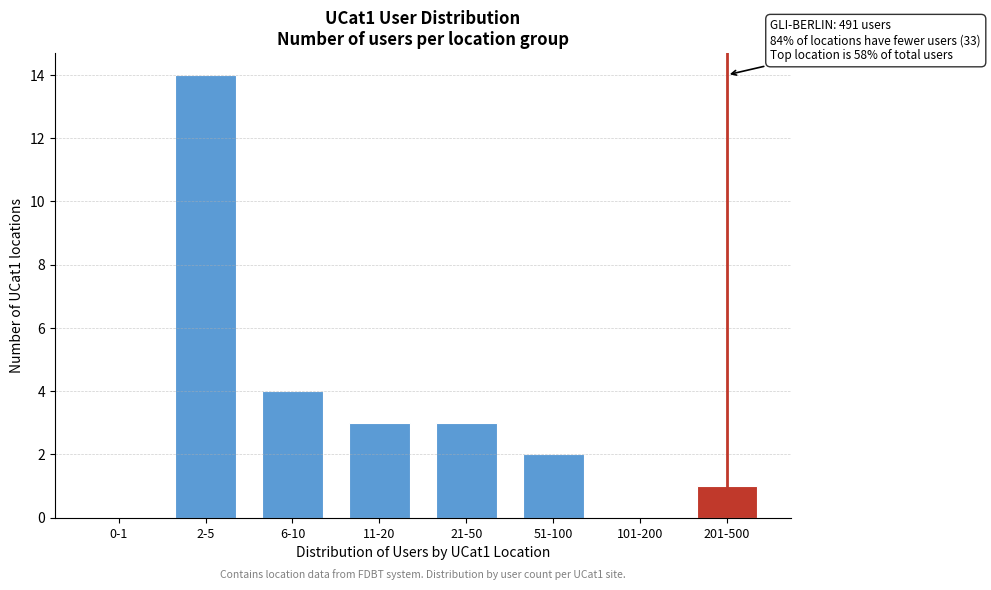

Reading right to left, extract all data points from this chart.

201-500=1	101-200=0	51-100=2	21-50=3	11-20=3	6-10=4	2-5=14	0-1=0